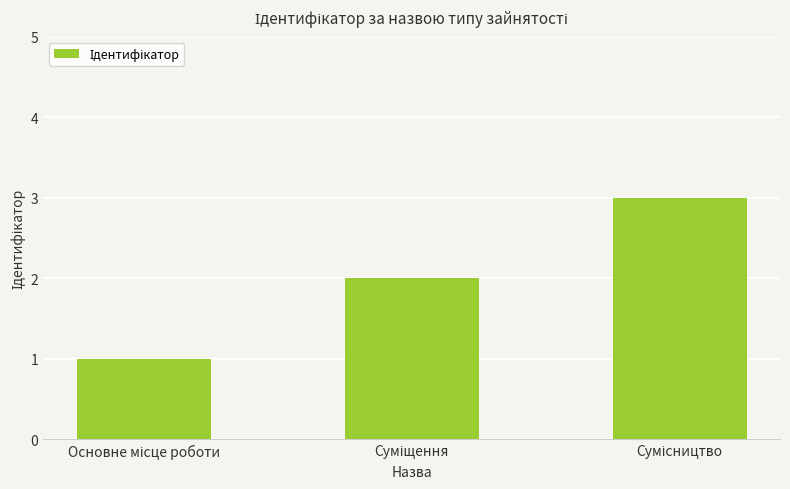

What is the greatest value displayed?

3